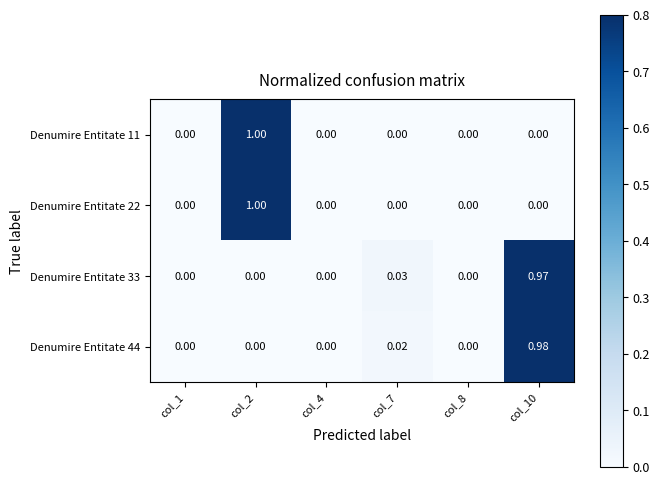

Which has a higher value, col_10 or col_8?

col_10